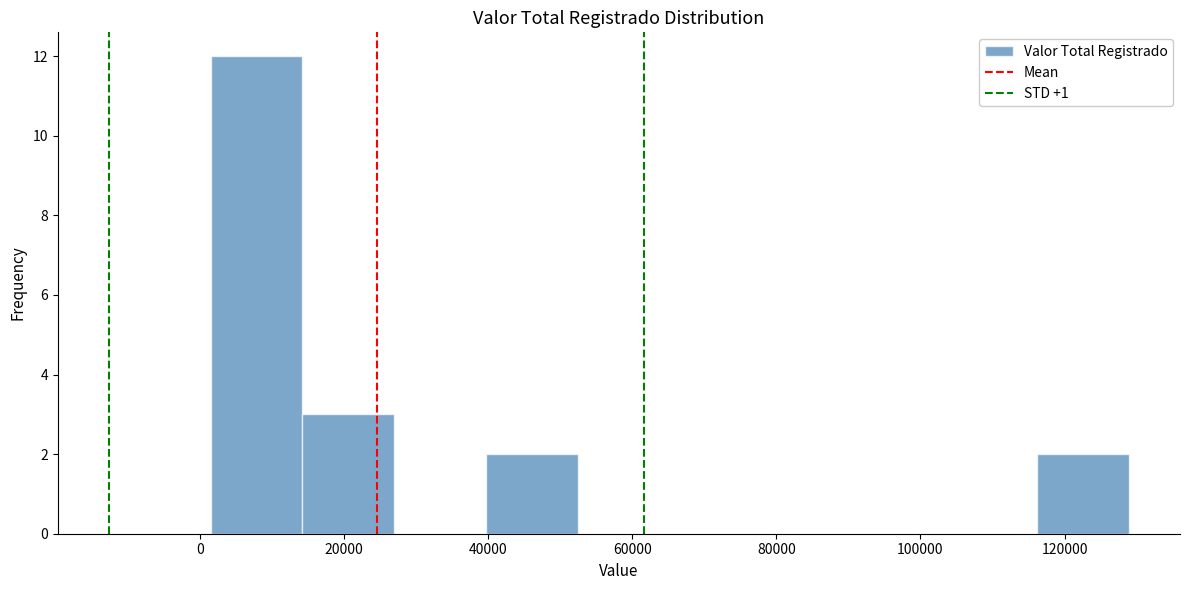

Over which range of the x-axis is the bar tallest?

2000 to 14000